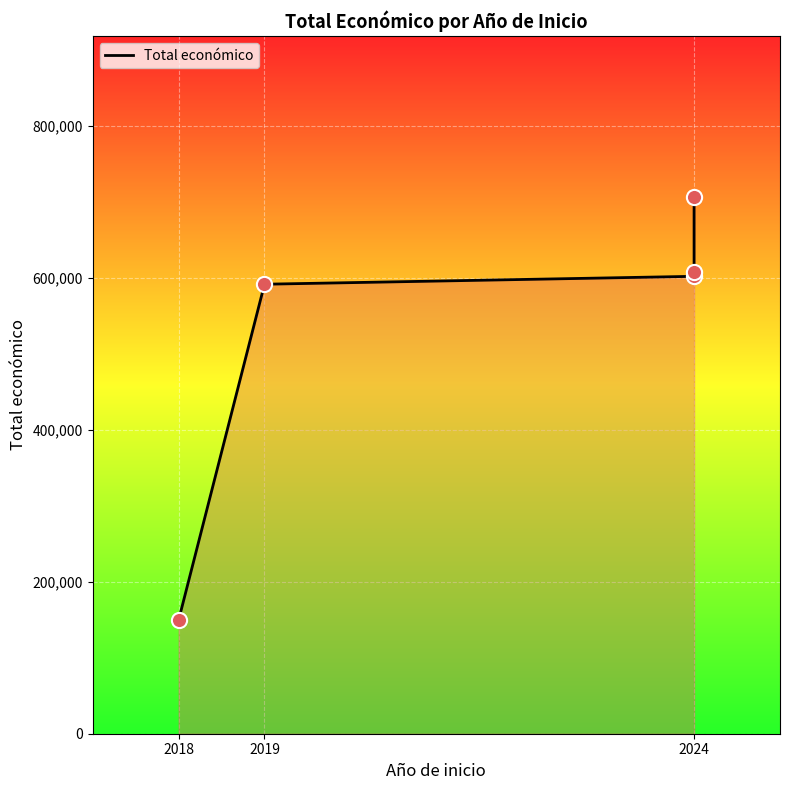

What is the change in value from 3 to 4?

+99355.0